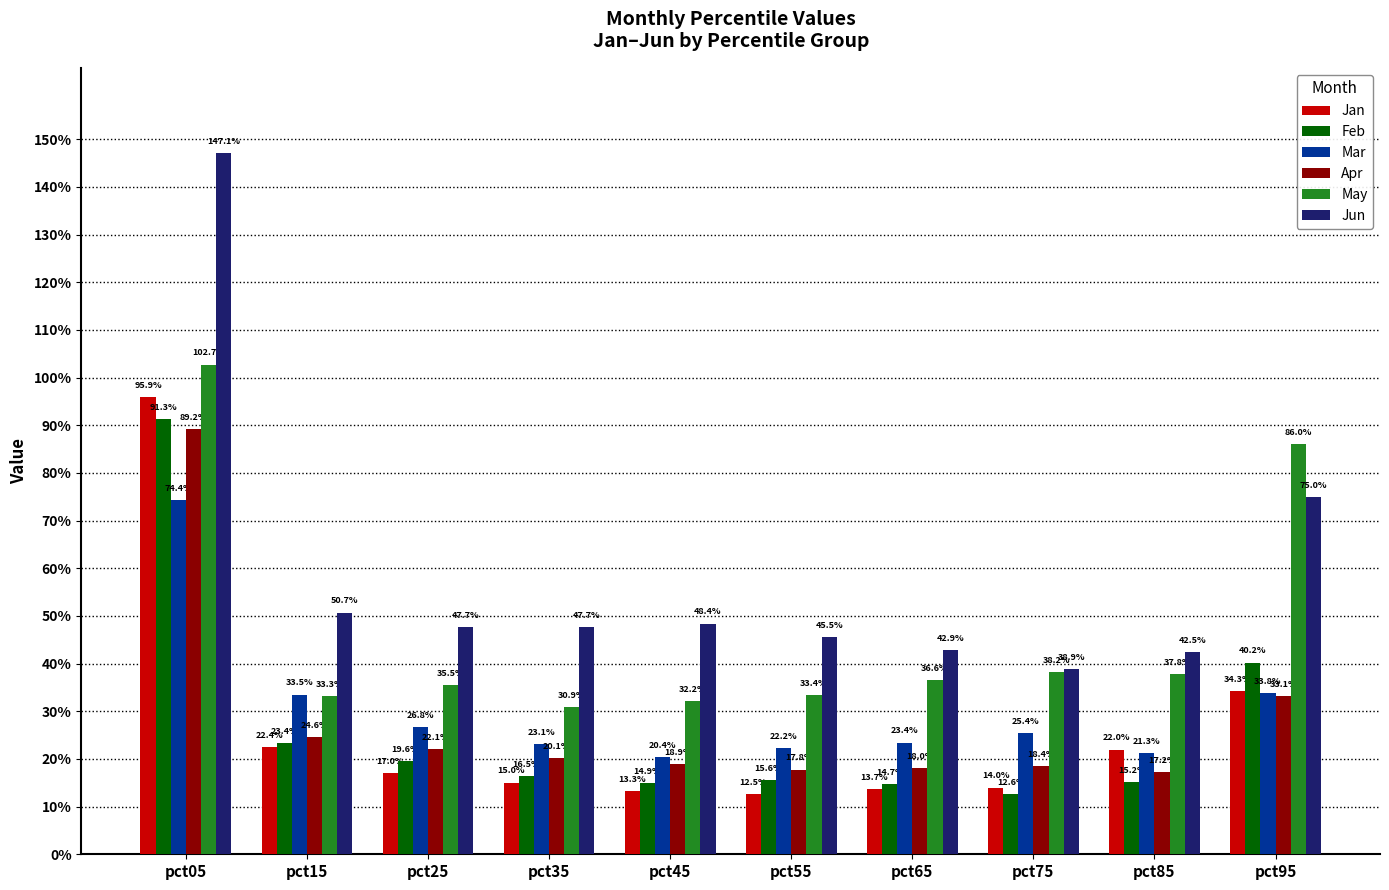

What are all the series names shown in the legend?

Jan, Feb, Mar, Apr, May, Jun